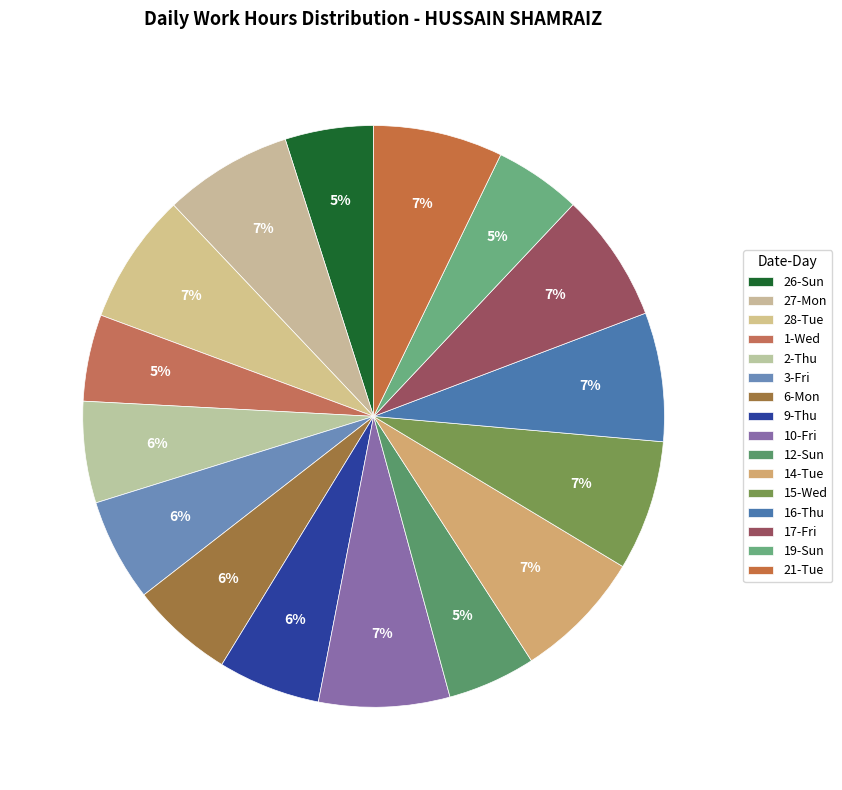

The 10-Fri slice represents 1% of the pie. True or false?

False